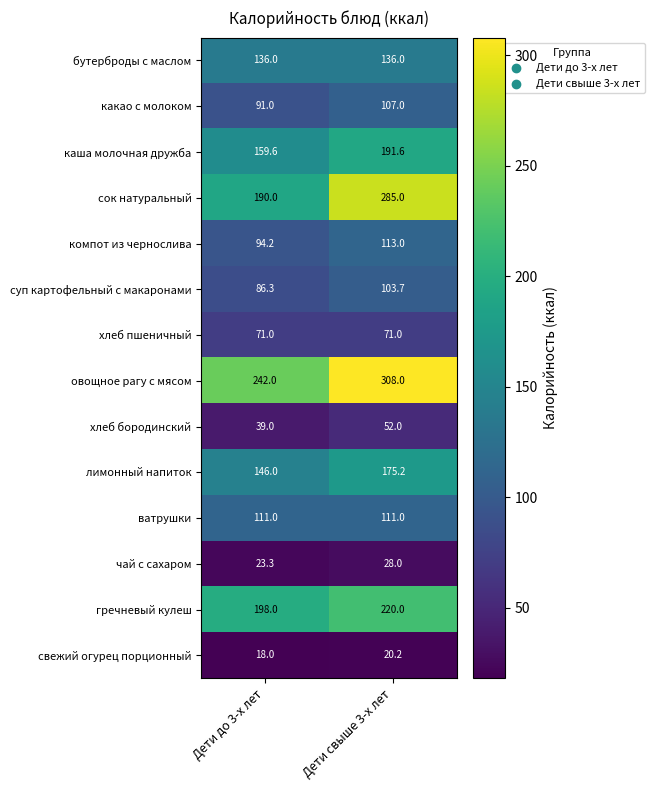

Which series has the widest spread of values?

сок натуральный